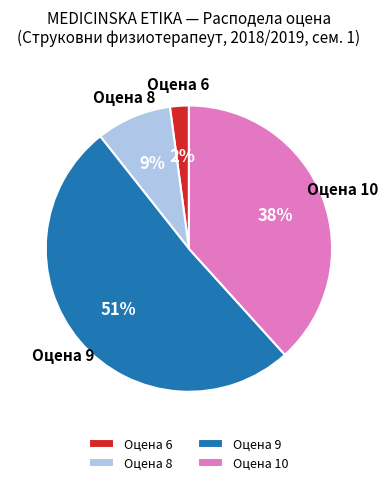

Does any single category account for the majority?

Yes